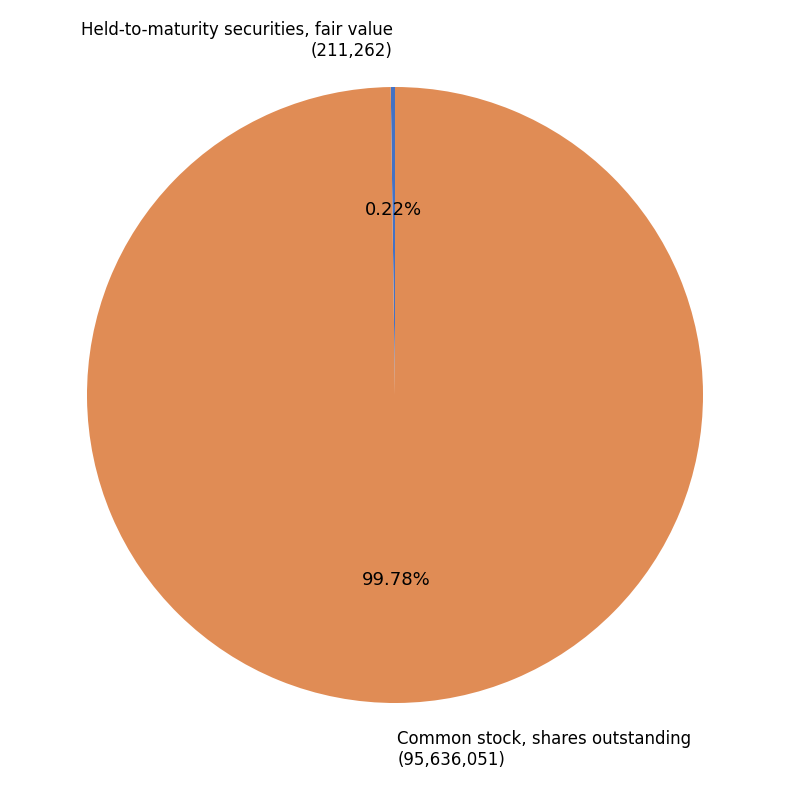

Does any single category account for the majority?

Yes